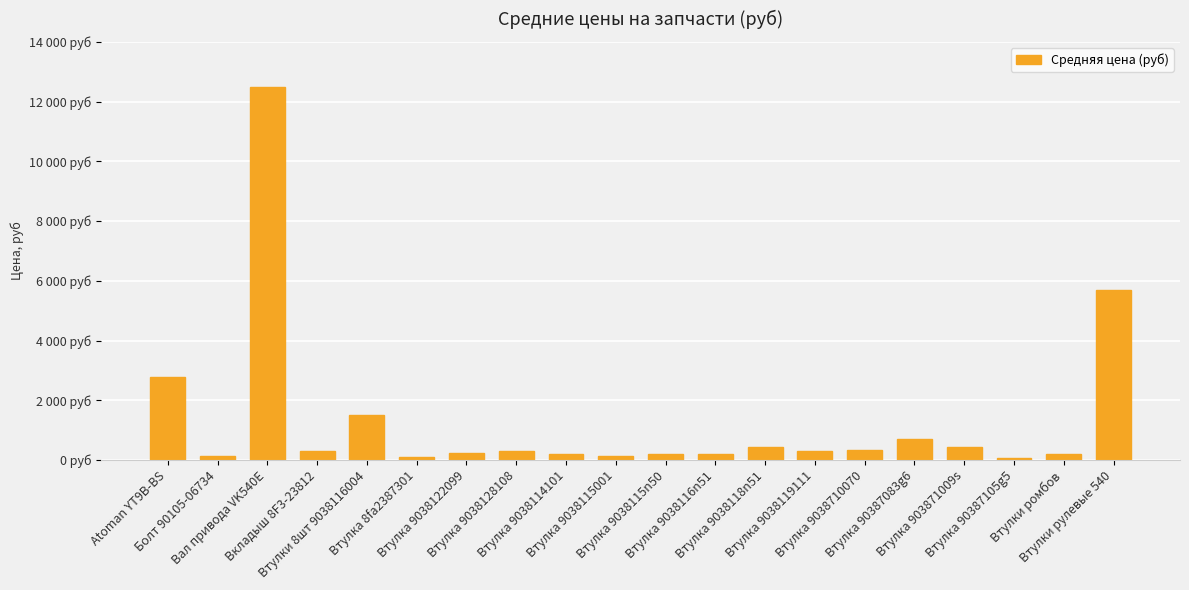

What is the value of the 18th bar from the left?

80